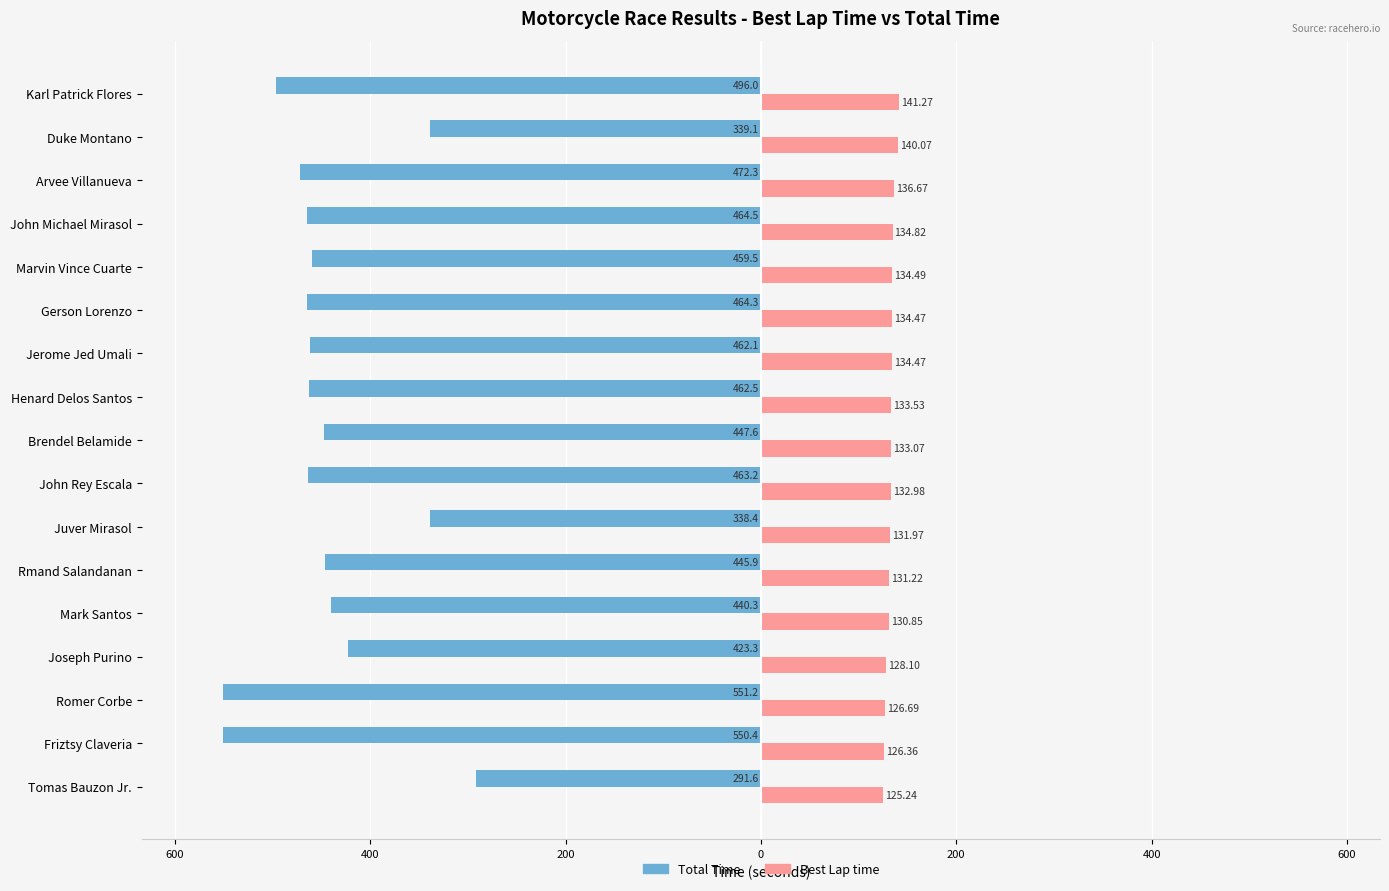

What are all the series names shown in the legend?

Total Time, Best Lap time